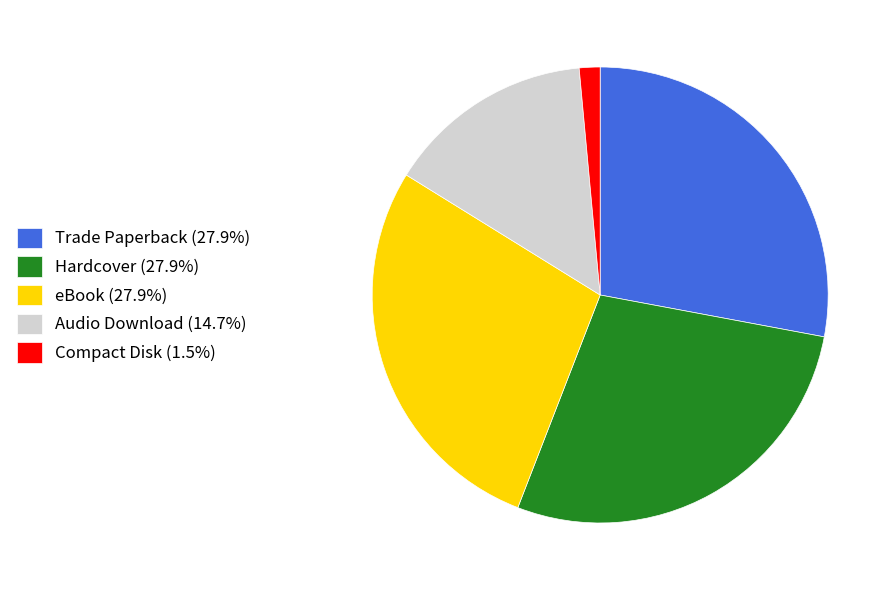

Is there any slice that represents more than half of the pie?

No